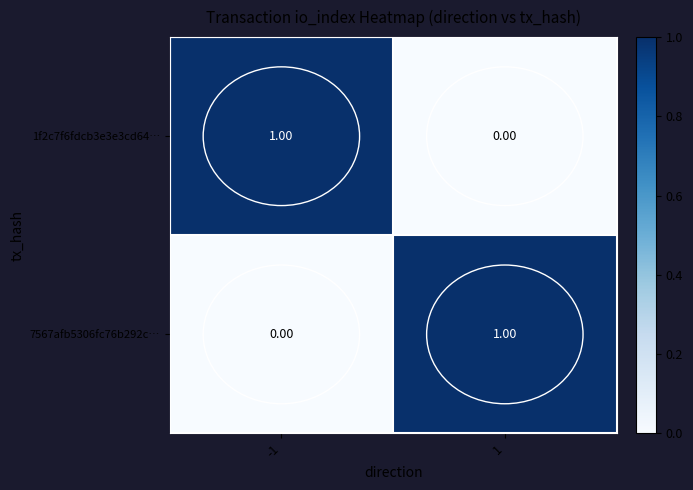

Is the value of 1f2c7f6fdcb3e3e3cd64… at 1 greater than the value of 7567afb5306fc76b292c… at 1?

No